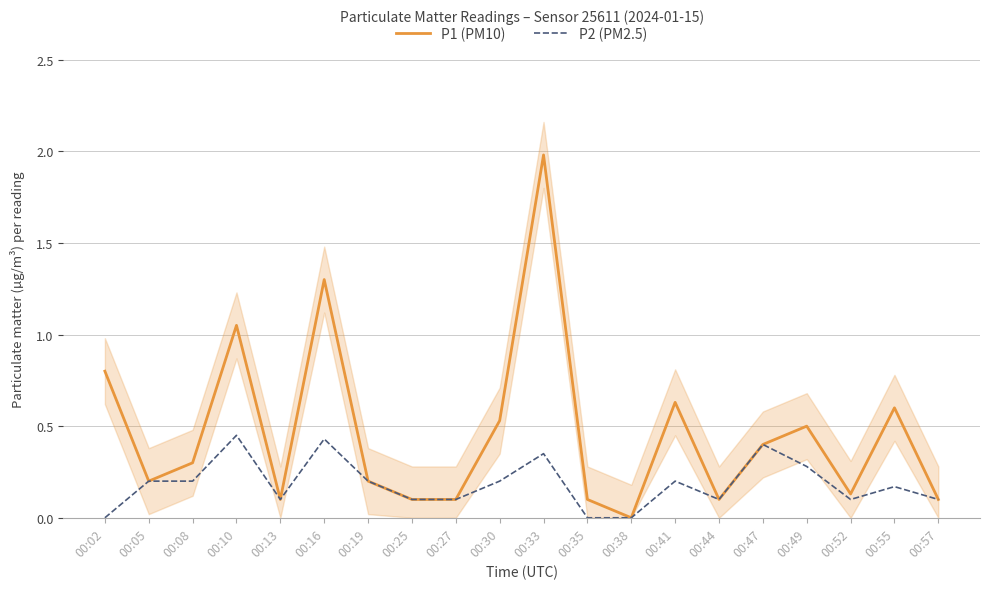

Where is the first local minimum for P2 (PM2.5)?

00:13